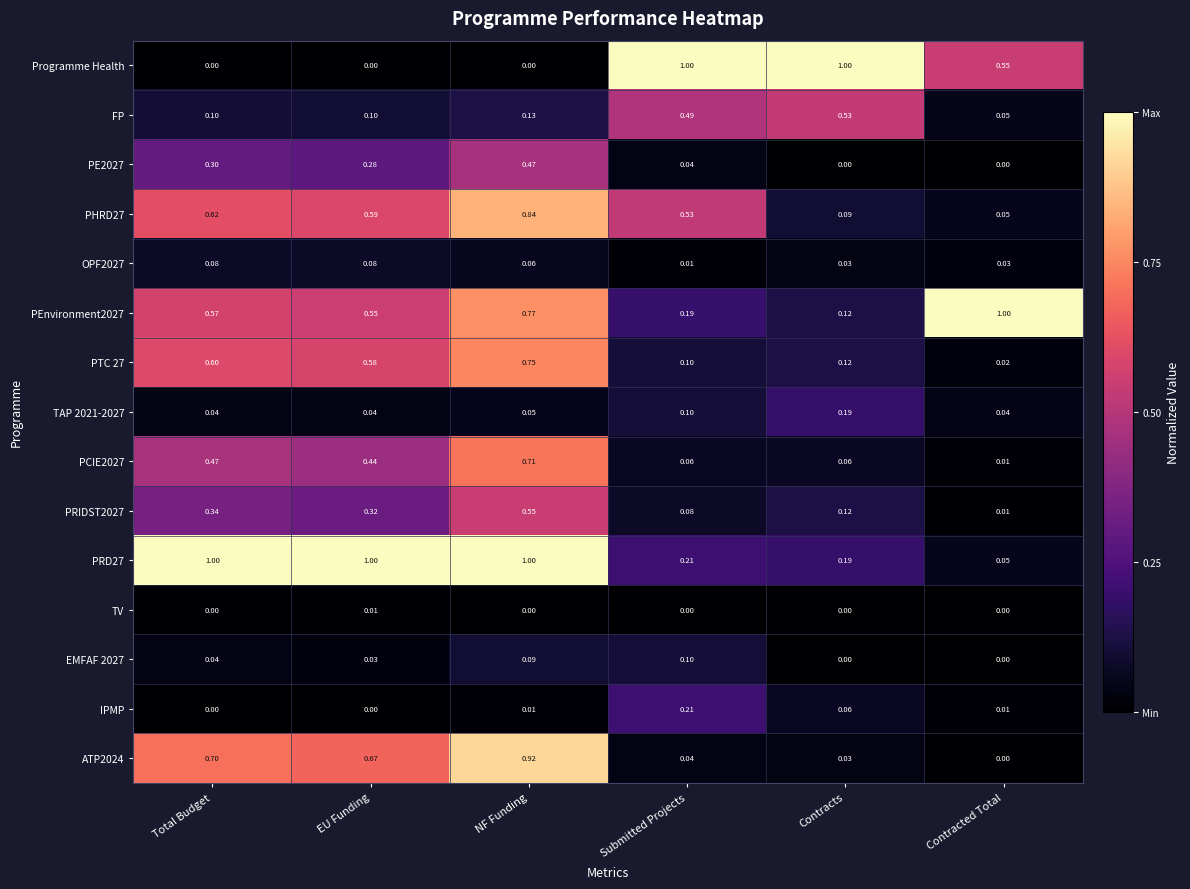

Which series has the widest spread of values?

Programme Health